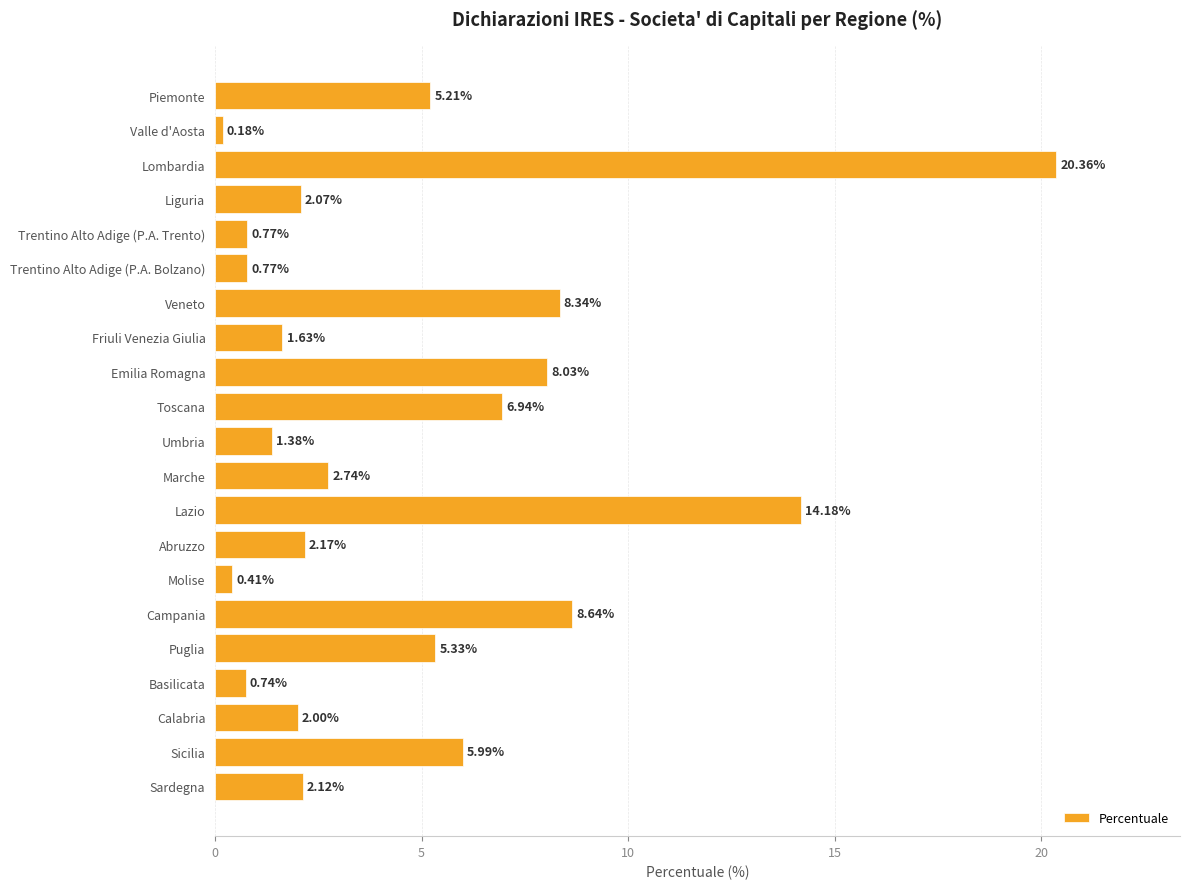

Between Toscana and Liguria, which is larger?

Toscana